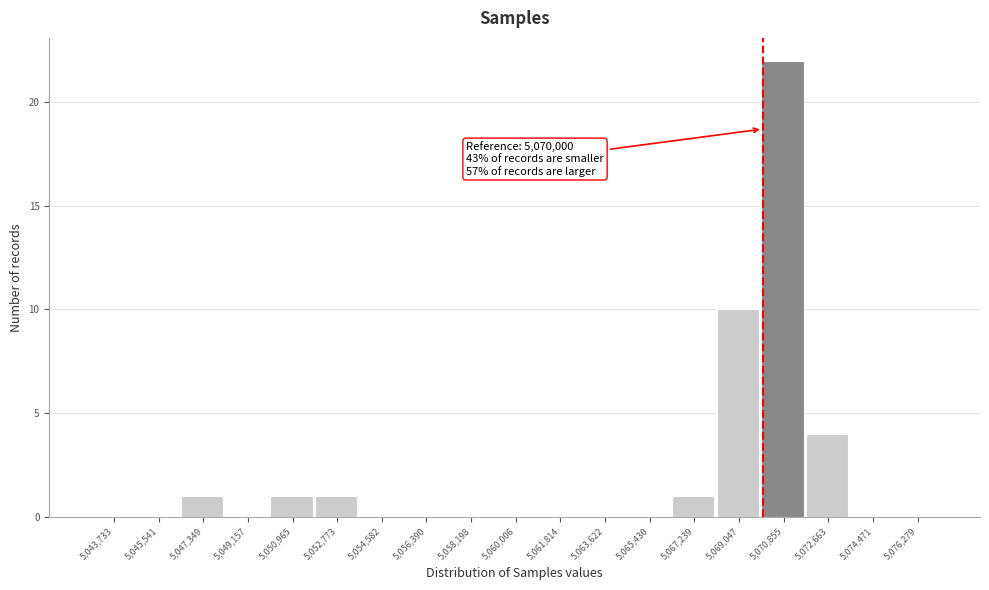

Which range on the x-axis has the tallest bar?

5070000 to 5071800